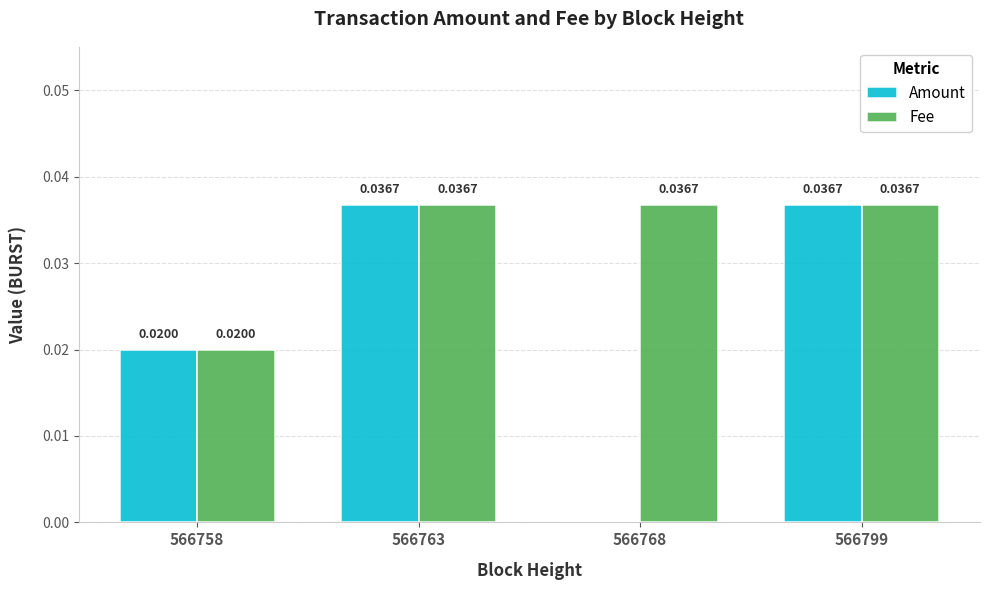

Is the value of Amount at 566768 greater than the value of Fee at 566768?

No